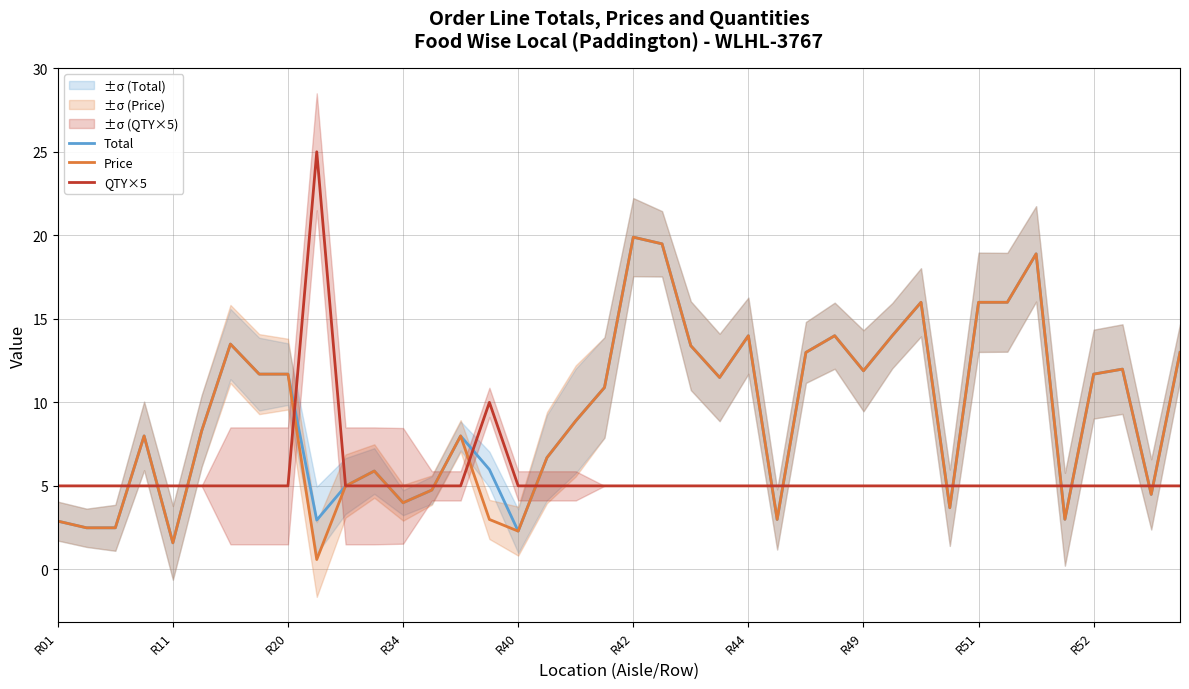

Does the chart have visible grid lines?

Yes